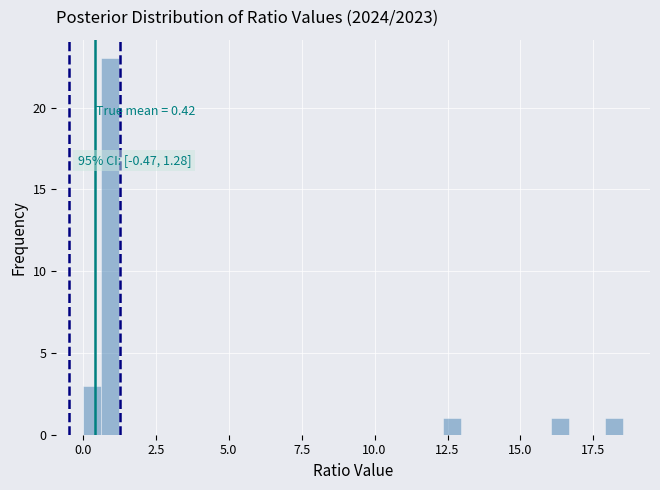

Read against the x-axis, roughly where is the centre of the tallest bar?

1.0